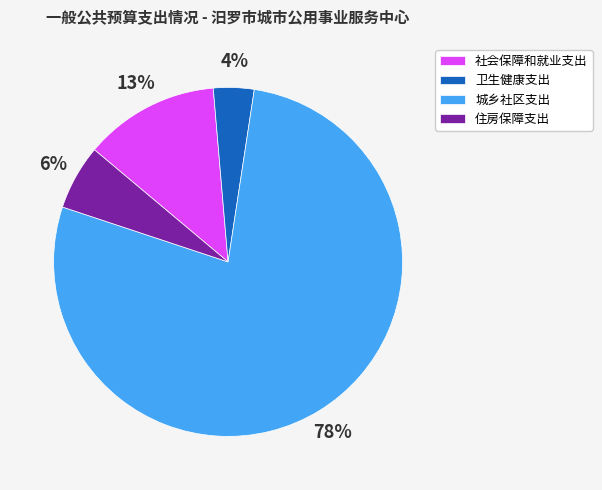

Which slice is the largest?

城乡社区支出